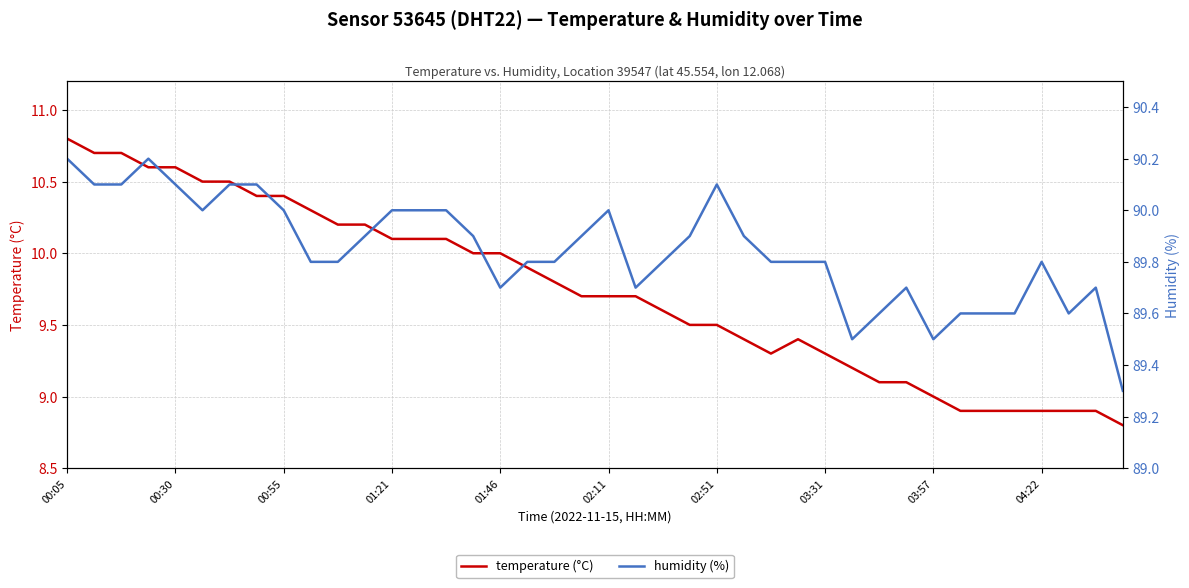

True or false: temperature (°C) has a value of 12.3 at 03:31.

False